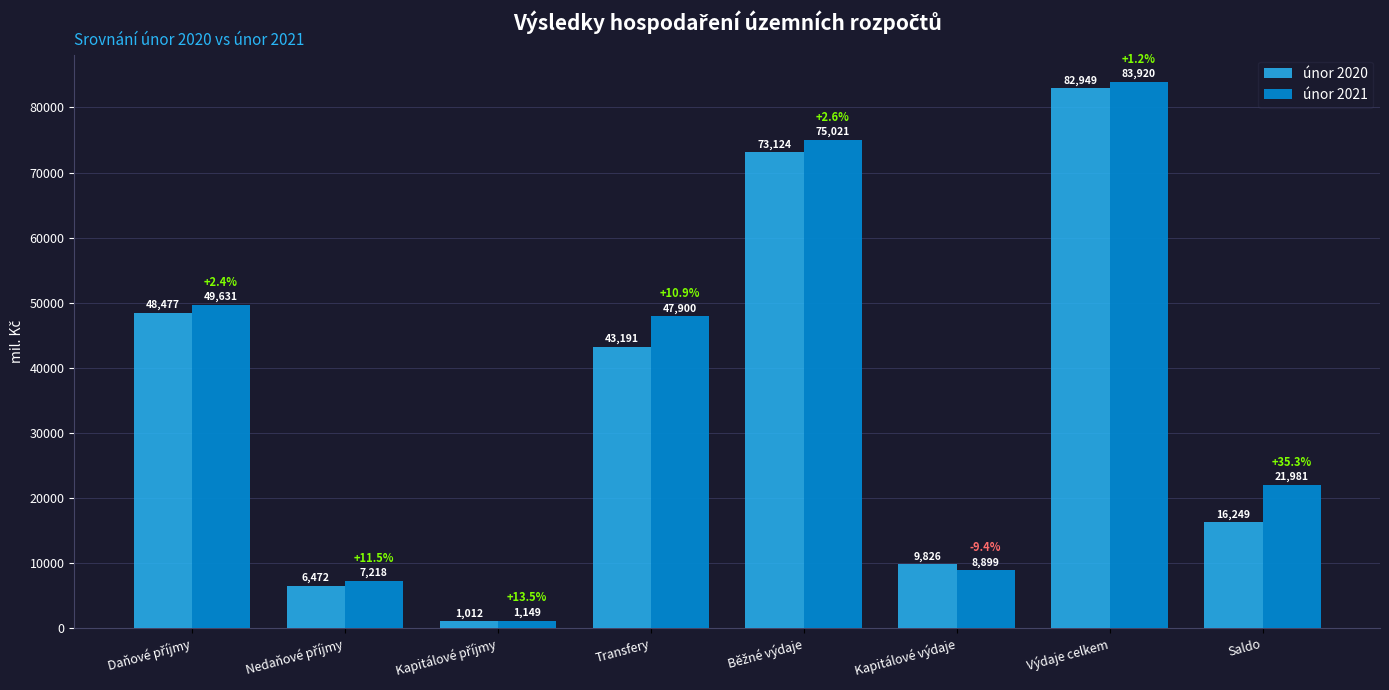

What is the value of the únor 2021 bar at the 6th from the left?

8898.8